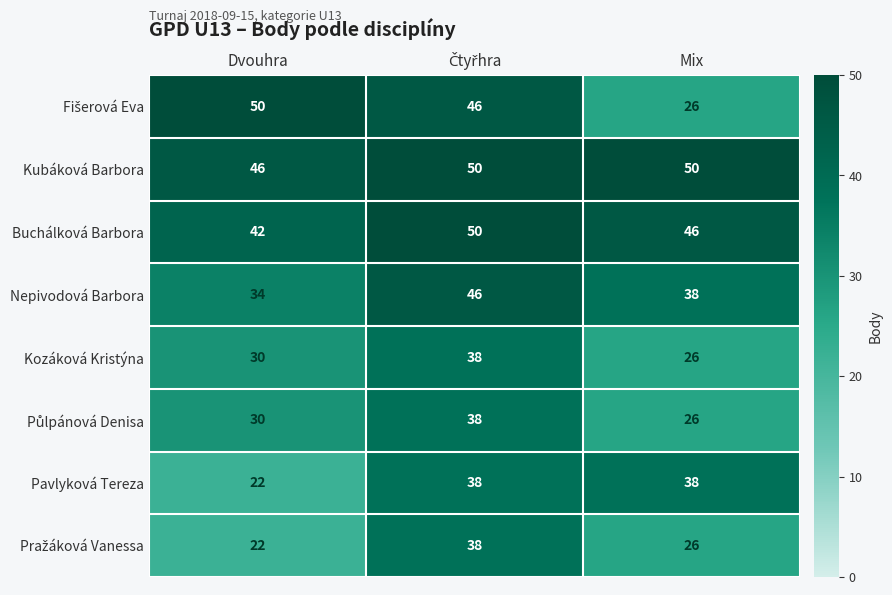

At how many categories does at least one series exceed 49?

3